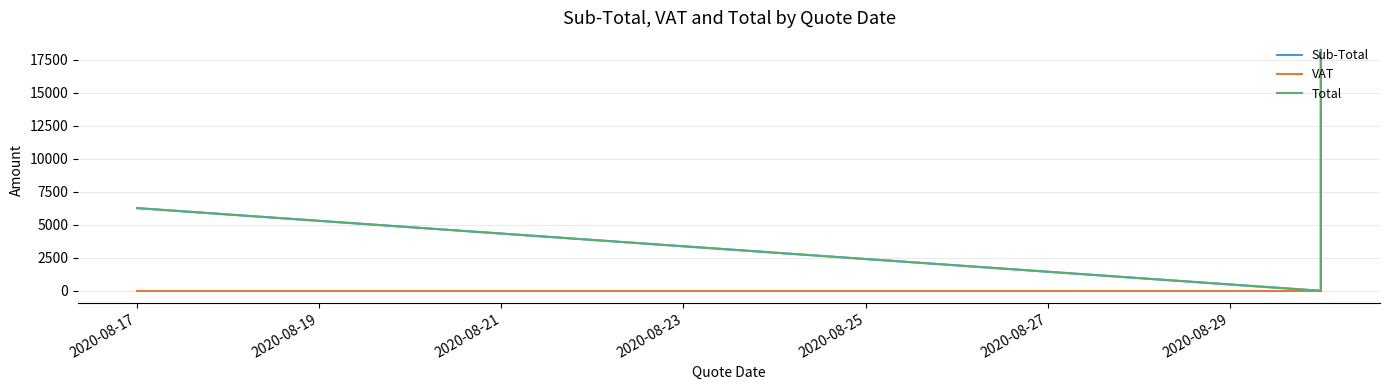

Does the chart have visible grid lines?

Yes